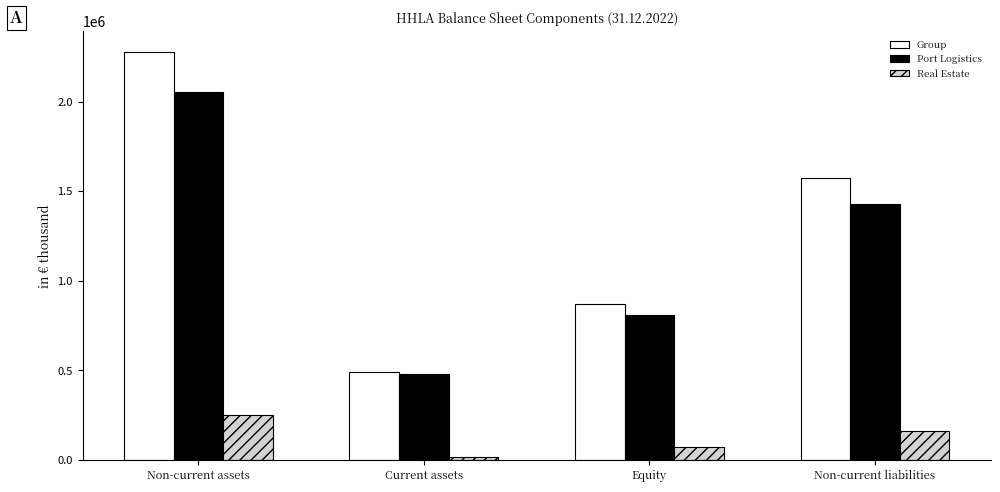

What is the total value across all series at Non-current assets?

4580647